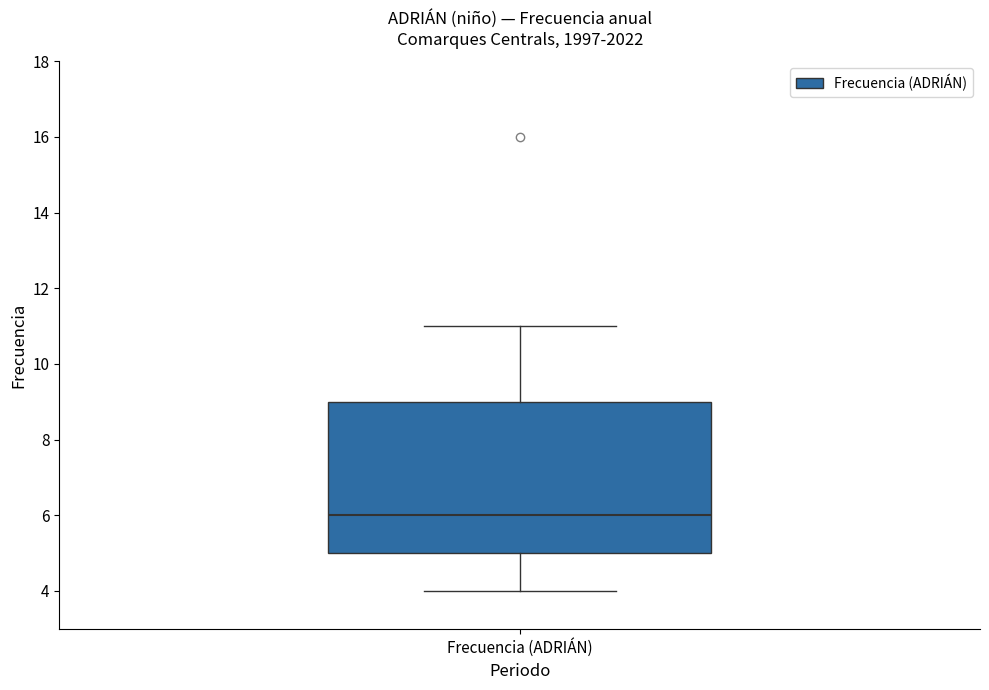

Where is the upper edge of the box for Frecuencia (ADRIÁN) on the y-axis? The values are not printed on the chart, so give them approximately, as read against the axis.

9